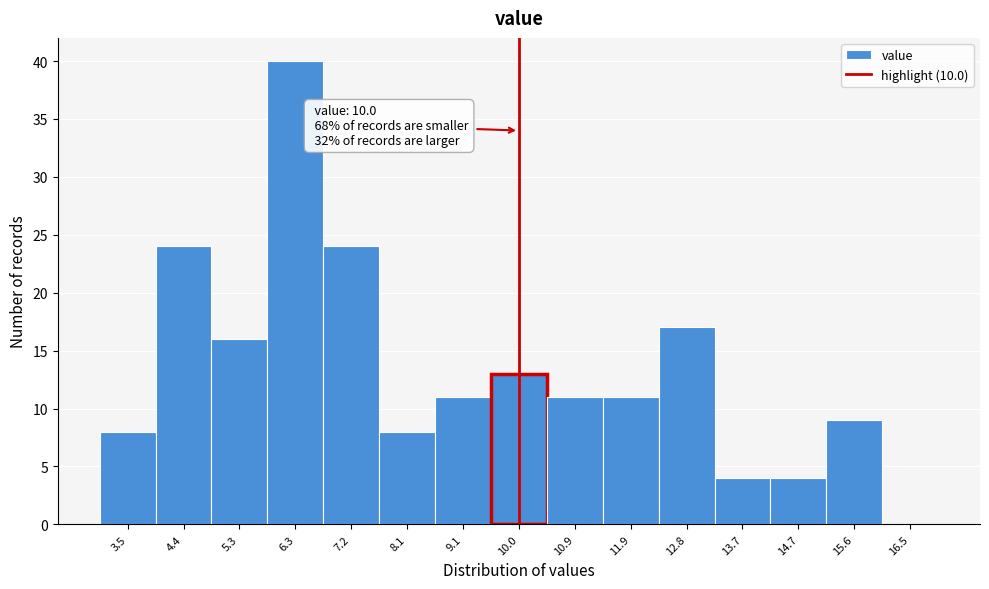

Which range on the x-axis has the tallest bar?

5.8 to 6.7